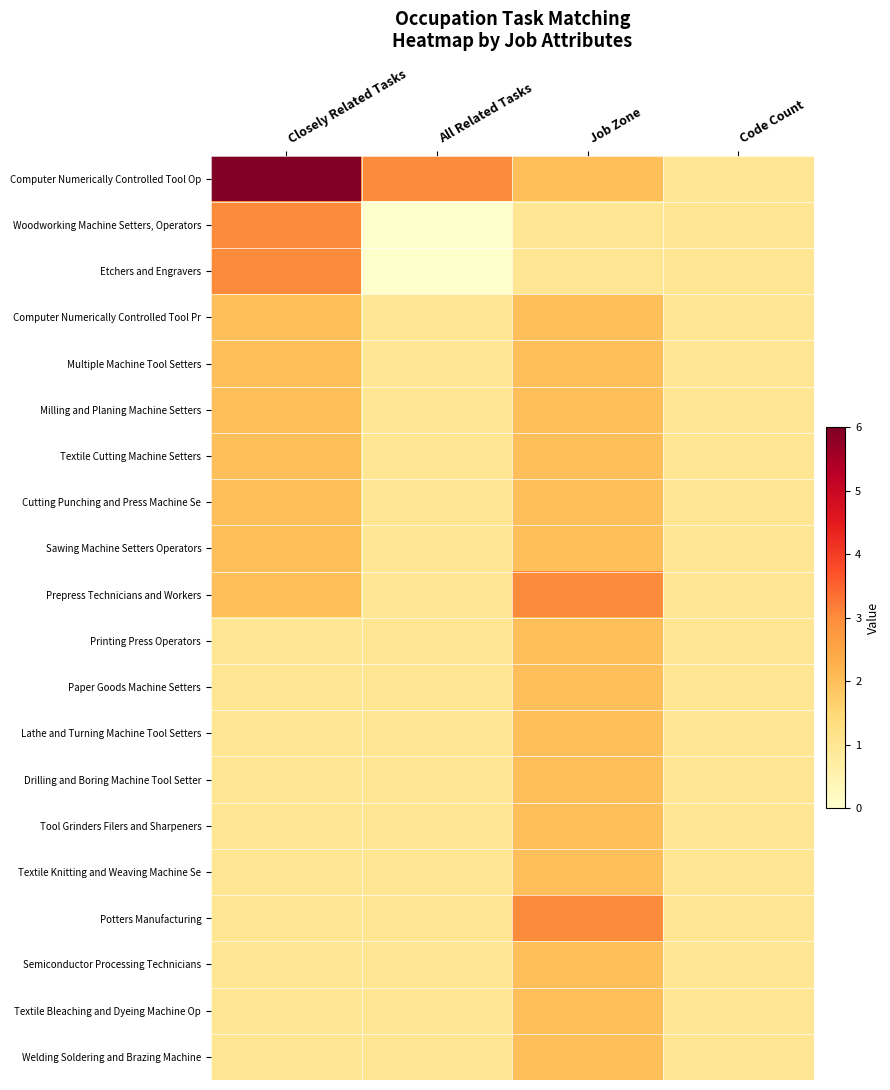

Reading left to right, transcribe all the data shown in this chart.

Computer Numerically Controlled Tool Op: Closely Related Tasks=6	All Related Tasks=3	Job Zone=2	Code Count=1
Woodworking Machine Setters, Operators: Closely Related Tasks=3	All Related Tasks=0	Job Zone=1	Code Count=1
Etchers and Engravers: Closely Related Tasks=3	All Related Tasks=0	Job Zone=1	Code Count=1
Computer Numerically Controlled Tool Pr: Closely Related Tasks=2	All Related Tasks=1	Job Zone=2	Code Count=1
Multiple Machine Tool Setters: Closely Related Tasks=2	All Related Tasks=1	Job Zone=2	Code Count=1
Milling and Planing Machine Setters: Closely Related Tasks=2	All Related Tasks=1	Job Zone=2	Code Count=1
Textile Cutting Machine Setters: Closely Related Tasks=2	All Related Tasks=1	Job Zone=2	Code Count=1
Cutting Punching and Press Machine Se: Closely Related Tasks=2	All Related Tasks=1	Job Zone=2	Code Count=1
Sawing Machine Setters Operators: Closely Related Tasks=2	All Related Tasks=1	Job Zone=2	Code Count=1
Prepress Technicians and Workers: Closely Related Tasks=2	All Related Tasks=1	Job Zone=3	Code Count=1
Printing Press Operators: Closely Related Tasks=1	All Related Tasks=1	Job Zone=2	Code Count=1
Paper Goods Machine Setters: Closely Related Tasks=1	All Related Tasks=1	Job Zone=2	Code Count=1
Lathe and Turning Machine Tool Setters: Closely Related Tasks=1	All Related Tasks=1	Job Zone=2	Code Count=1
Drilling and Boring Machine Tool Setter: Closely Related Tasks=1	All Related Tasks=1	Job Zone=2	Code Count=1
Tool Grinders Filers and Sharpeners: Closely Related Tasks=1	All Related Tasks=1	Job Zone=2	Code Count=1
Textile Knitting and Weaving Machine Se: Closely Related Tasks=1	All Related Tasks=1	Job Zone=2	Code Count=1
Potters Manufacturing: Closely Related Tasks=1	All Related Tasks=1	Job Zone=3	Code Count=1
Semiconductor Processing Technicians: Closely Related Tasks=1	All Related Tasks=1	Job Zone=2	Code Count=1
Textile Bleaching and Dyeing Machine Op: Closely Related Tasks=1	All Related Tasks=1	Job Zone=2	Code Count=1
Welding Soldering and Brazing Machine: Closely Related Tasks=1	All Related Tasks=1	Job Zone=2	Code Count=1